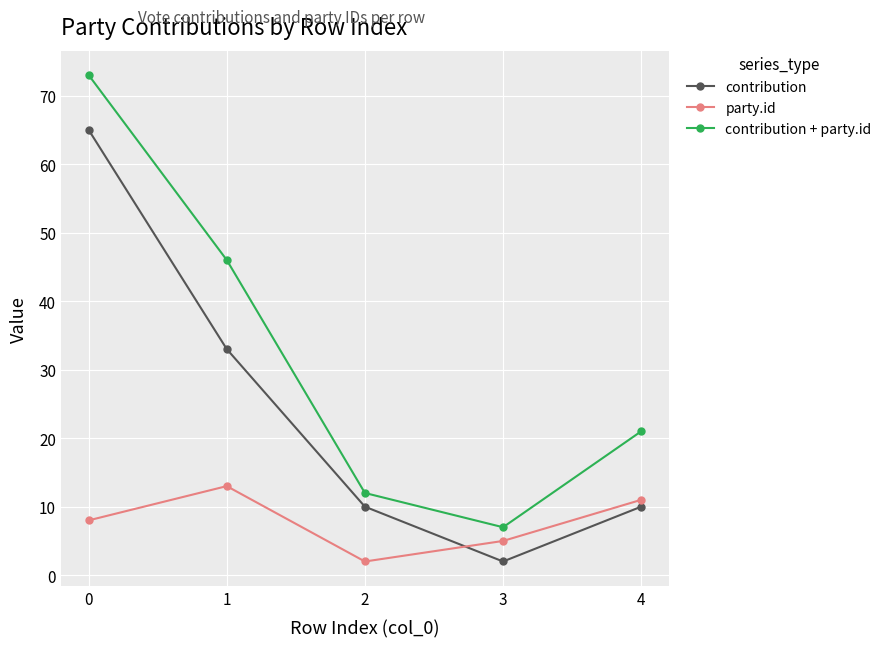

Where is contribution + party.id nearest to the value 40?

1